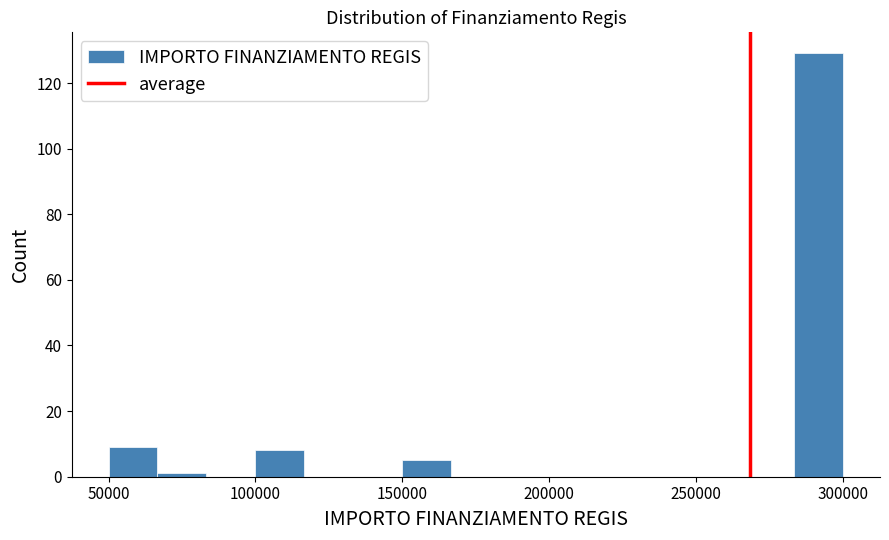

Around what value on the x-axis is the tallest bar? Give the approximate position of its centre, as read against the axis.

290000